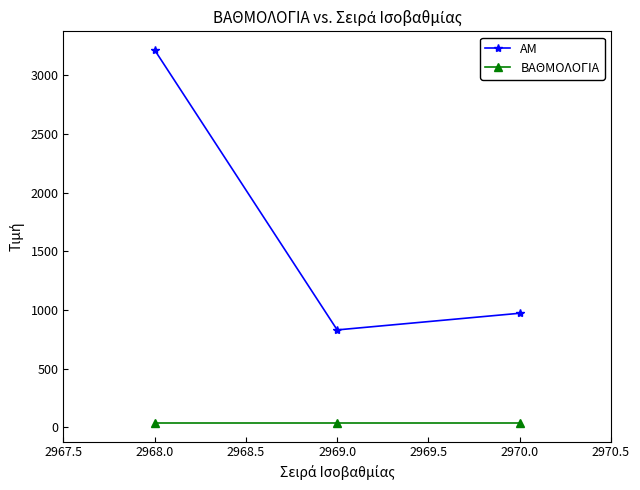

Count the number of data series in this chart.

2